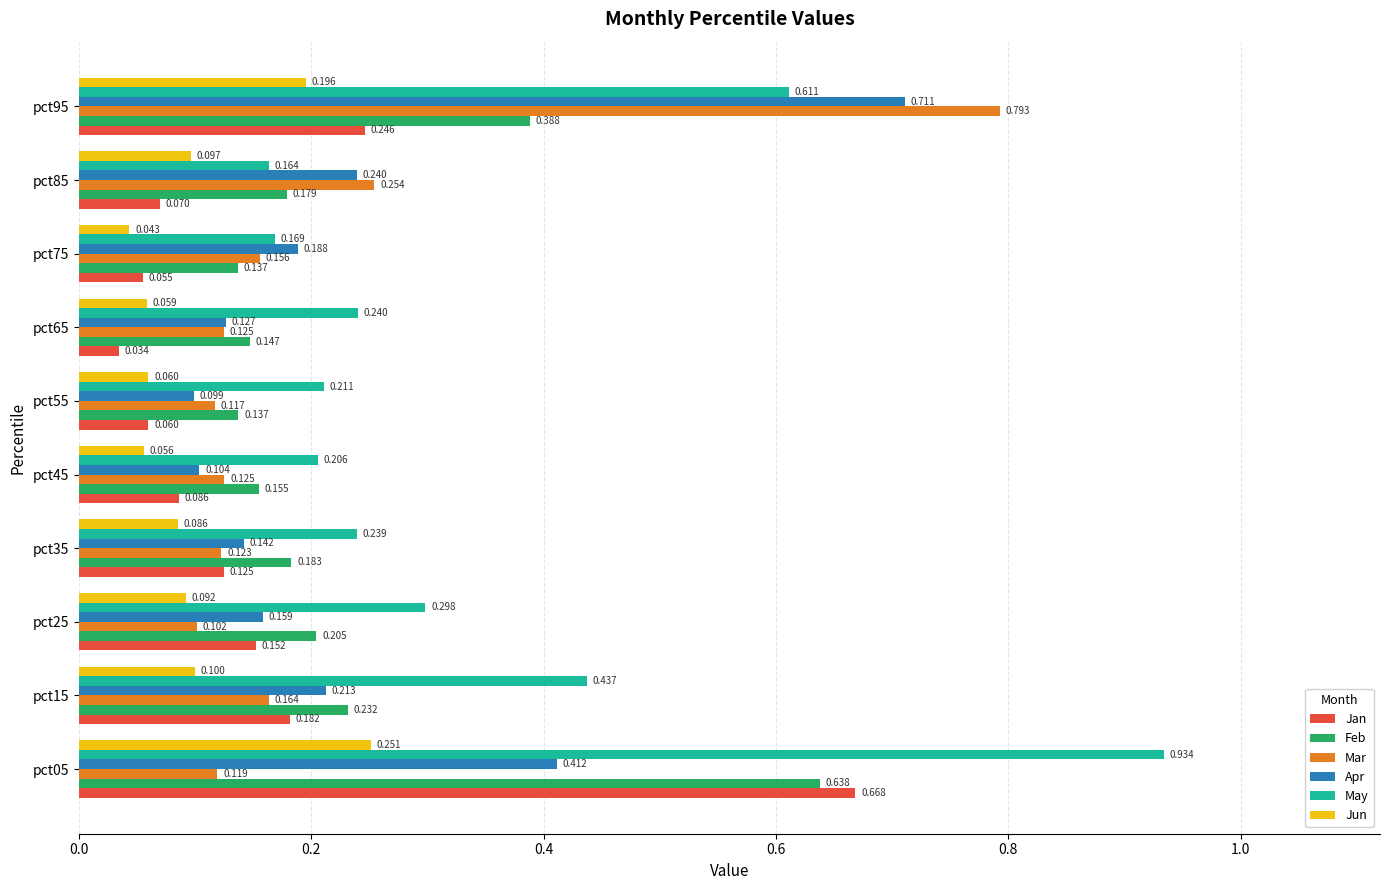

Which series has the largest total across all categories?

May